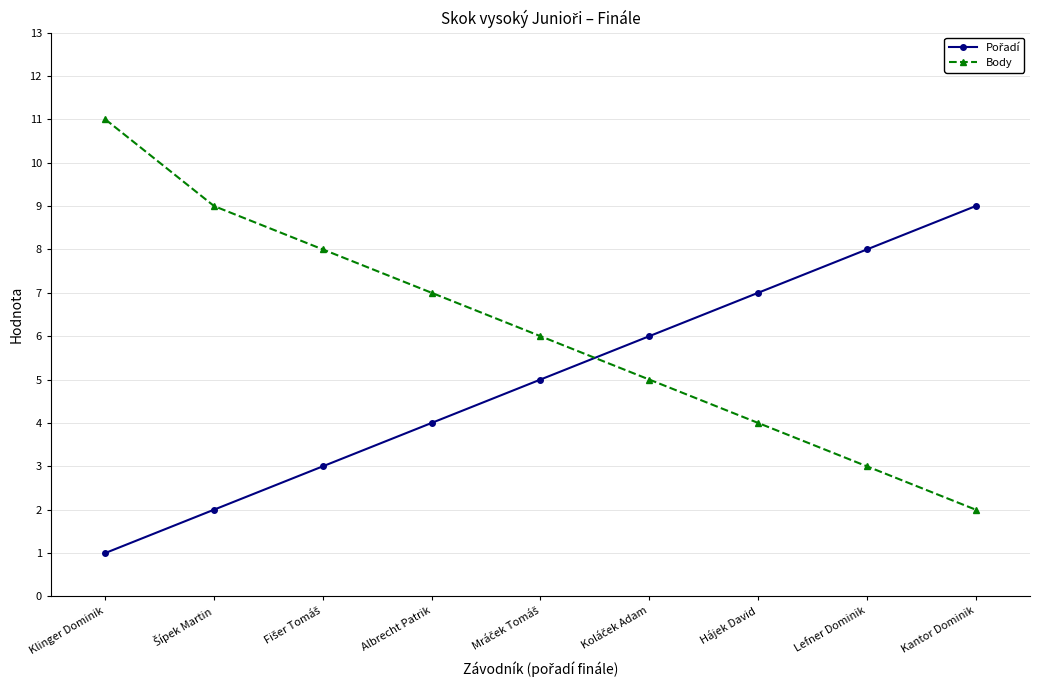

What is the spread (max minus min) of values at Kantor Dominik?

7